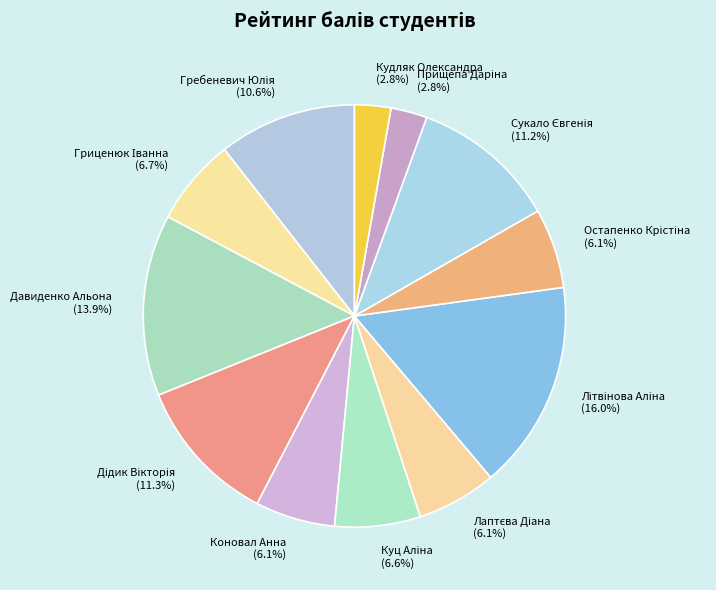

Does any single category account for the majority?

No